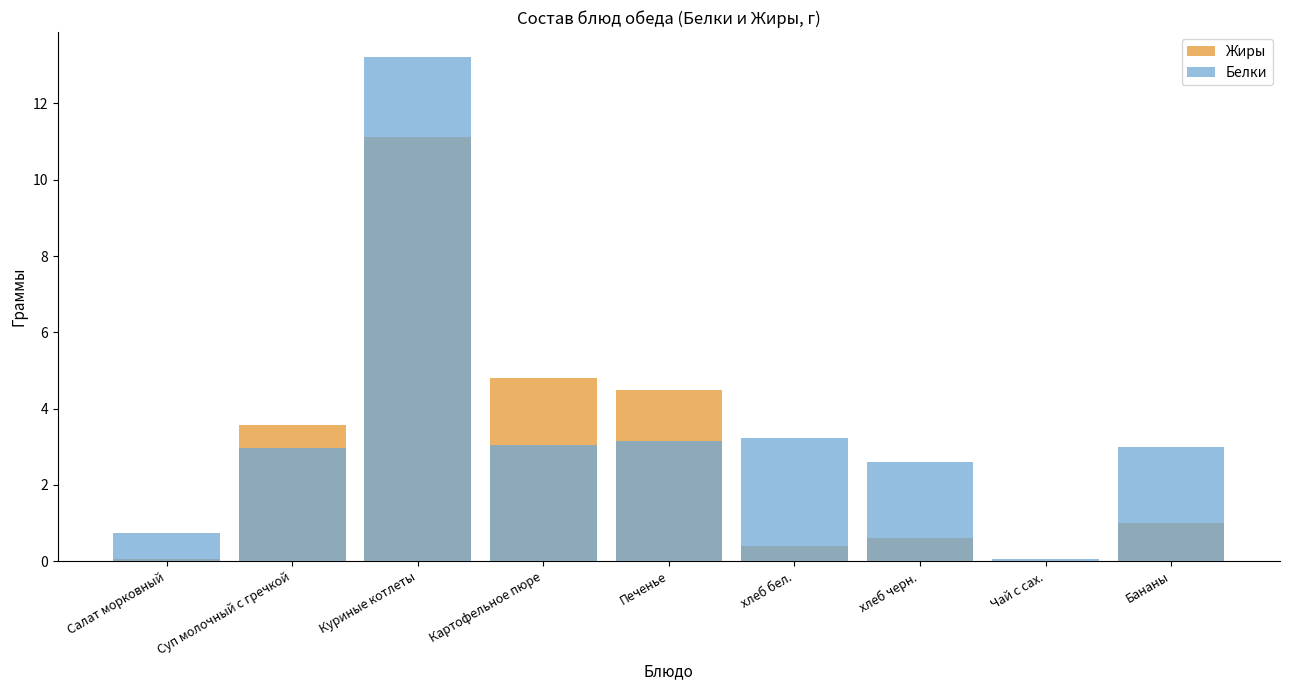

How many data points in Жиры are less than 1?

4